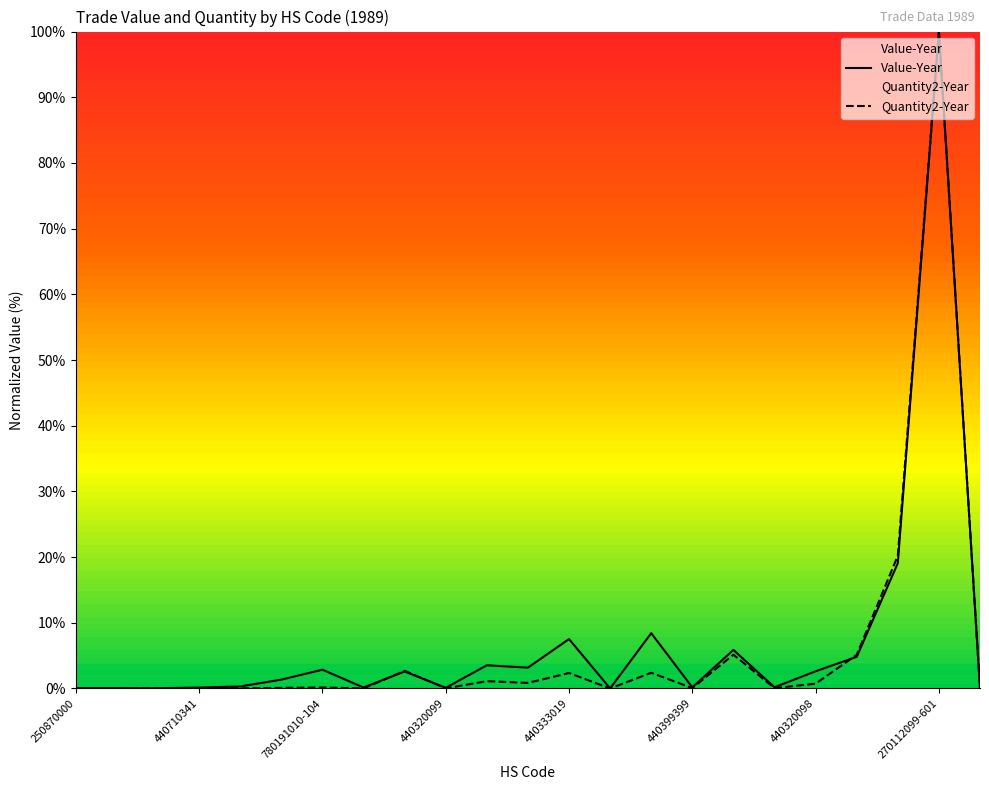

Which category has the highest value across all series?

270112099-601